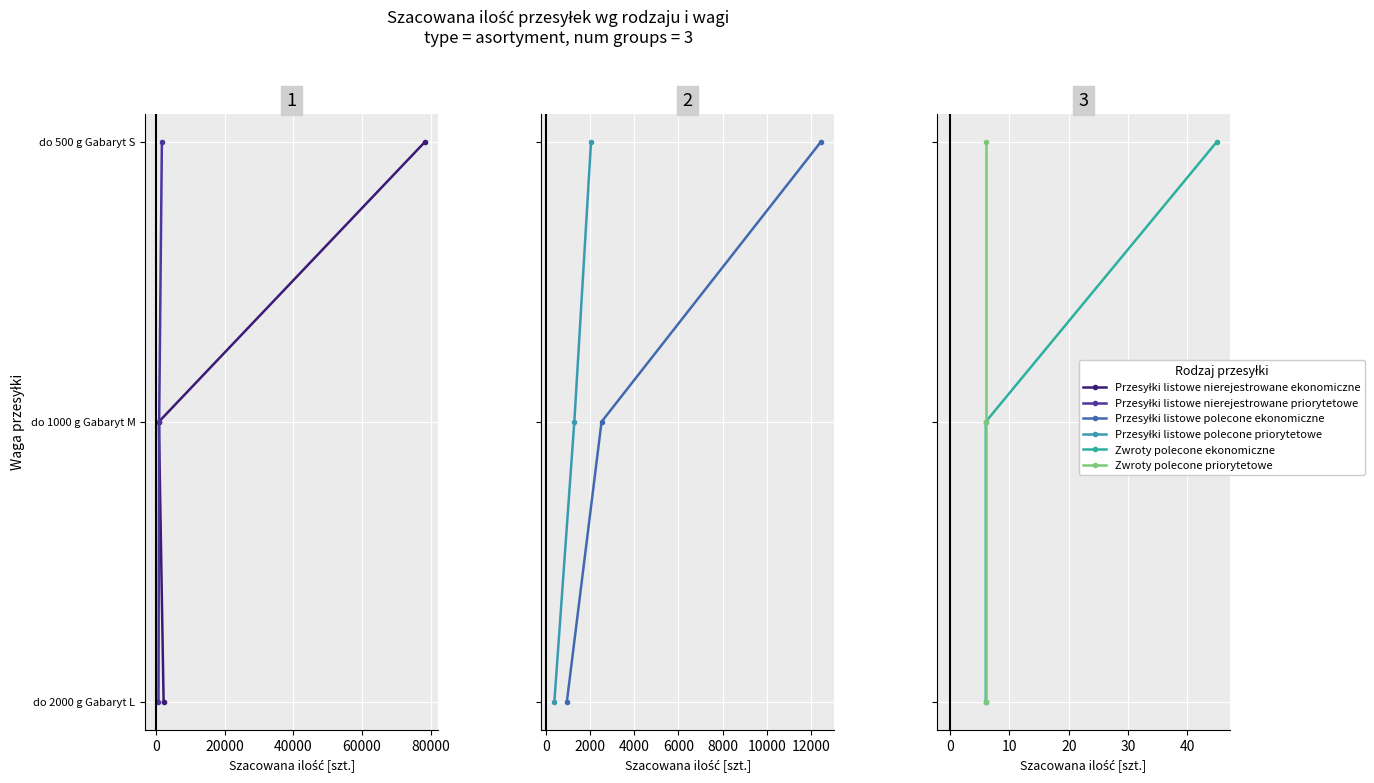

What is the average value of the Zwroty polecone priorytetowe series?

1